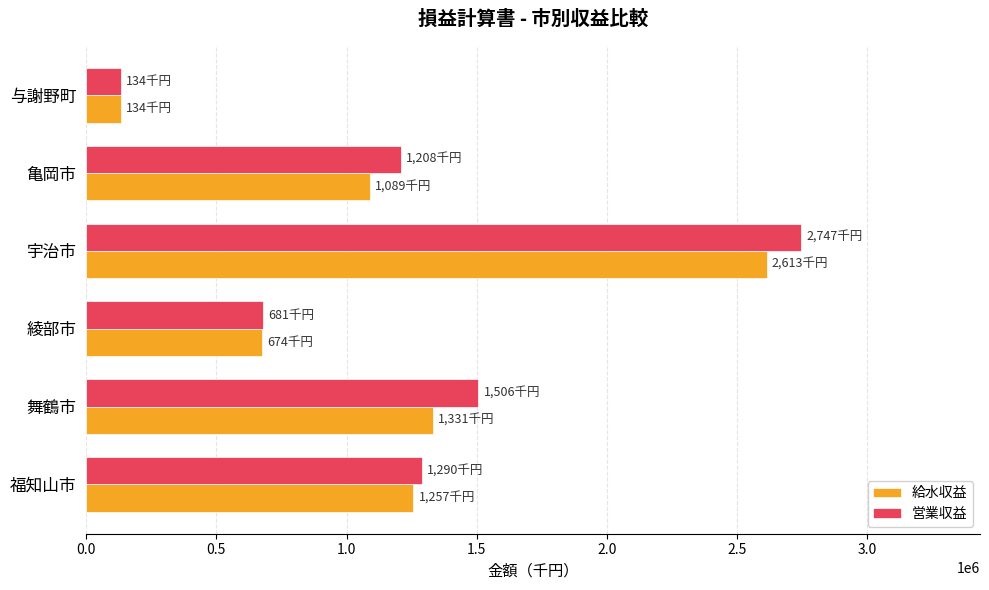

The value of 営業収益 at 亀岡市 is 1207905. True or false?

True